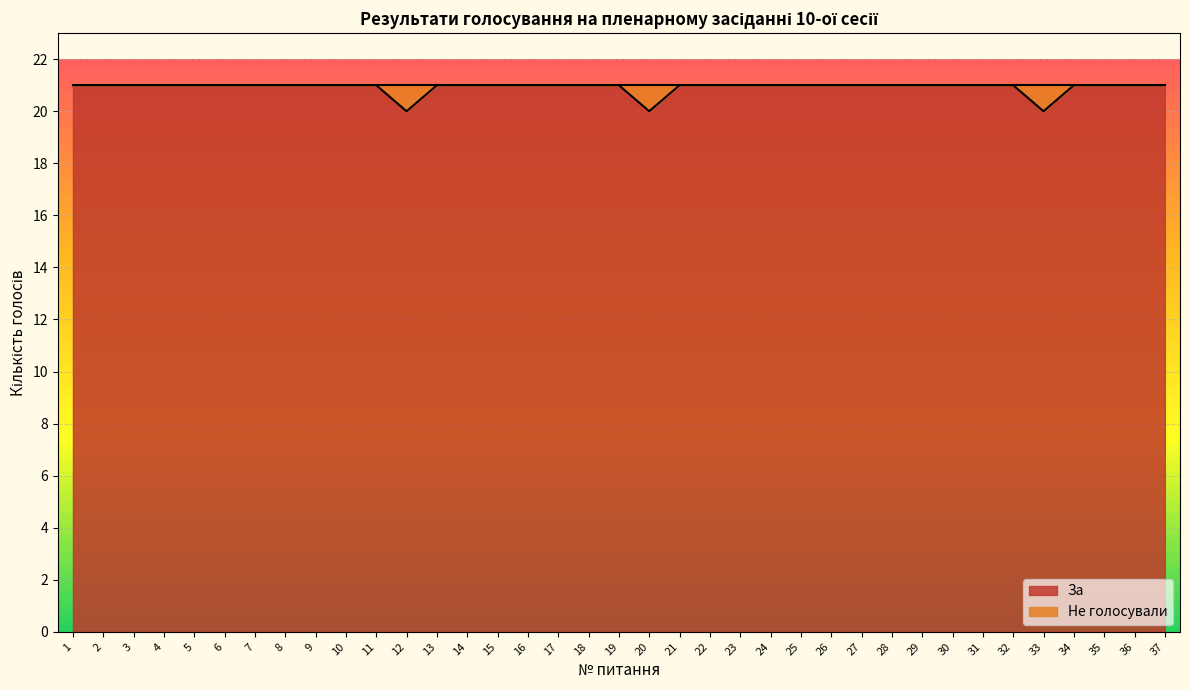

Is it true that the value at 36 is 35?

False